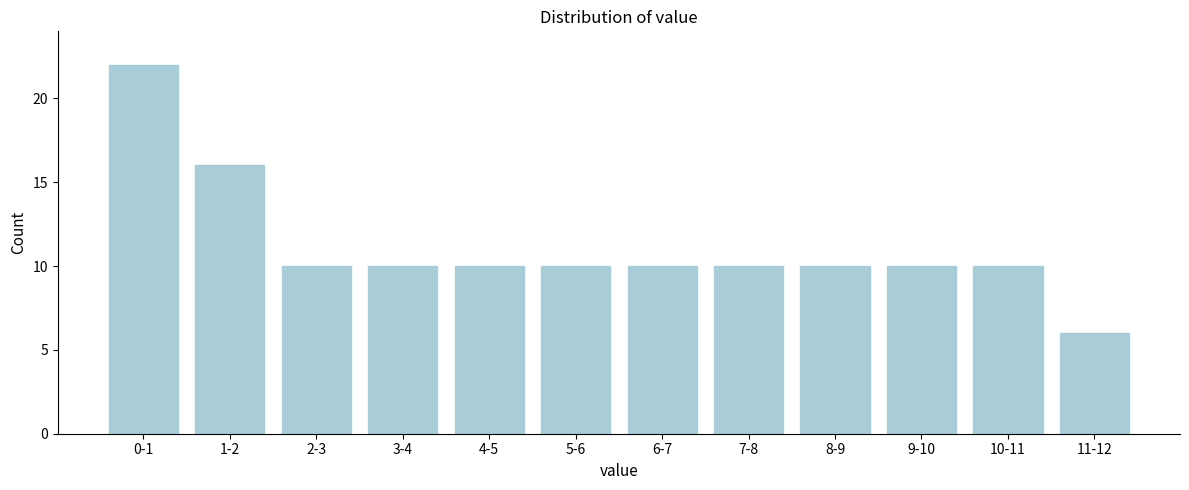

Reading right to left, what are all the values shown in this chart?

6	10	10	10	10	10	10	10	10	10	16	22